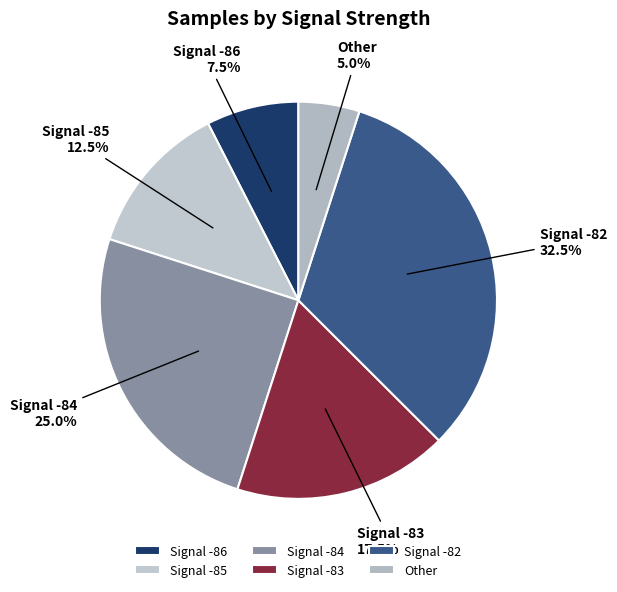

Which has a higher value, Signal -84 or Signal -83?

Signal -84